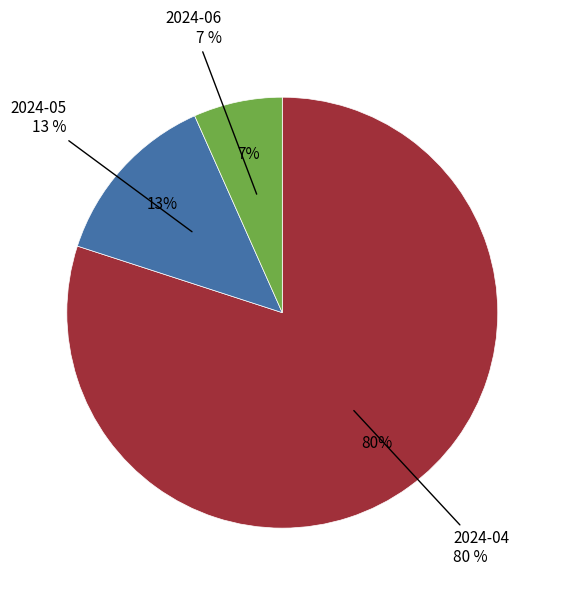

Rank the categories by value from lowest to highest.

2024-06, 2024-05, 2024-04